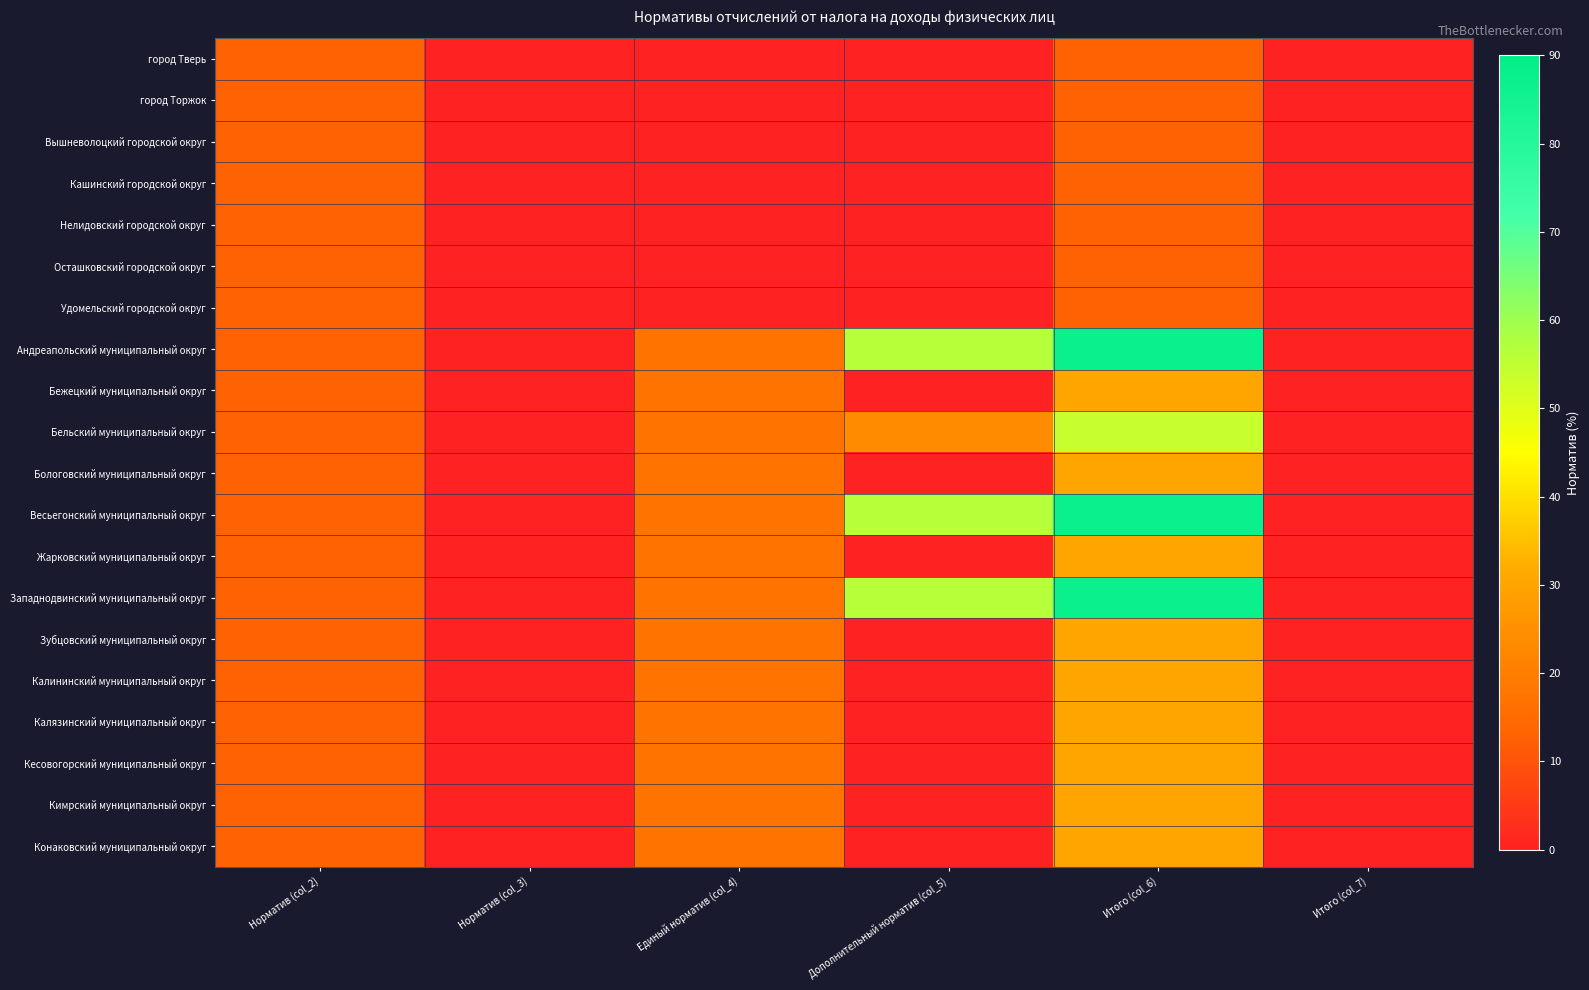

Reading right to left, transcribe all the data shown in this chart.

город Тверь: Итого (col_7)=0.0	Итого (col_6)=13.0	Дополнительный норматив (col_5)=0.0	Единый норматив (col_4)=0.0	Норматив (col_3)=0.0	Норматив (col_2)=13.0
город Торжок: Итого (col_7)=0.0	Итого (col_6)=13.0	Дополнительный норматив (col_5)=0.0	Единый норматив (col_4)=0.0	Норматив (col_3)=0.0	Норматив (col_2)=13.0
Вышневолоцкий городской округ: Итого (col_7)=0.0	Итого (col_6)=13.0	Дополнительный норматив (col_5)=0.0	Единый норматив (col_4)=0.0	Норматив (col_3)=0.0	Норматив (col_2)=13.0
Кашинский городской округ: Итого (col_7)=0.0	Итого (col_6)=13.0	Дополнительный норматив (col_5)=0.0	Единый норматив (col_4)=0.0	Норматив (col_3)=0.0	Норматив (col_2)=13.0
Нелидовский городской округ: Итого (col_7)=0.0	Итого (col_6)=13.0	Дополнительный норматив (col_5)=0.0	Единый норматив (col_4)=0.0	Норматив (col_3)=0.0	Норматив (col_2)=13.0
Осташковский городской округ: Итого (col_7)=0.0	Итого (col_6)=13.0	Дополнительный норматив (col_5)=0.0	Единый норматив (col_4)=0.0	Норматив (col_3)=0.0	Норматив (col_2)=13.0
Удомельский городской округ: Итого (col_7)=0.0	Итого (col_6)=13.0	Дополнительный норматив (col_5)=0.0	Единый норматив (col_4)=0.0	Норматив (col_3)=0.0	Норматив (col_2)=13.0
Андреапольский муниципальный округ: Итого (col_7)=0.0	Итого (col_6)=87.0	Дополнительный норматив (col_5)=56.6	Единый норматив (col_4)=17.4	Норматив (col_3)=0.0	Норматив (col_2)=13.0
Бежецкий муниципальный округ: Итого (col_7)=0.0	Итого (col_6)=30.4	Дополнительный норматив (col_5)=0.0	Единый норматив (col_4)=17.4	Норматив (col_3)=0.0	Норматив (col_2)=13.0
Бельский муниципальный округ: Итого (col_7)=0.0	Итого (col_6)=54.1	Дополнительный норматив (col_5)=23.7	Единый норматив (col_4)=17.4	Норматив (col_3)=0.0	Норматив (col_2)=13.0
Бологовский муниципальный округ: Итого (col_7)=0.0	Итого (col_6)=30.4	Дополнительный норматив (col_5)=0.0	Единый норматив (col_4)=17.4	Норматив (col_3)=0.0	Норматив (col_2)=13.0
Весьегонский муниципальный округ: Итого (col_7)=0.0	Итого (col_6)=87.0	Дополнительный норматив (col_5)=56.6	Единый норматив (col_4)=17.4	Норматив (col_3)=0.0	Норматив (col_2)=13.0
Жарковский муниципальный округ: Итого (col_7)=0.0	Итого (col_6)=30.4	Дополнительный норматив (col_5)=0.0	Единый норматив (col_4)=17.4	Норматив (col_3)=0.0	Норматив (col_2)=13.0
Западнодвинский муниципальный округ: Итого (col_7)=0.0	Итого (col_6)=87.0	Дополнительный норматив (col_5)=56.6	Единый норматив (col_4)=17.4	Норматив (col_3)=0.0	Норматив (col_2)=13.0
Зубцовский муниципальный округ: Итого (col_7)=0.0	Итого (col_6)=30.4	Дополнительный норматив (col_5)=0.0	Единый норматив (col_4)=17.4	Норматив (col_3)=0.0	Норматив (col_2)=13.0
Калининский муниципальный округ: Итого (col_7)=0.0	Итого (col_6)=30.4	Дополнительный норматив (col_5)=0.0	Единый норматив (col_4)=17.4	Норматив (col_3)=0.0	Норматив (col_2)=13.0
Калязинский муниципальный округ: Итого (col_7)=0.0	Итого (col_6)=30.4	Дополнительный норматив (col_5)=0.0	Единый норматив (col_4)=17.4	Норматив (col_3)=0.0	Норматив (col_2)=13.0
Кесовогорский муниципальный округ: Итого (col_7)=0.0	Итого (col_6)=30.4	Дополнительный норматив (col_5)=0.0	Единый норматив (col_4)=17.4	Норматив (col_3)=0.0	Норматив (col_2)=13.0
Кимрский муниципальный округ: Итого (col_7)=0.0	Итого (col_6)=30.4	Дополнительный норматив (col_5)=0.0	Единый норматив (col_4)=17.4	Норматив (col_3)=0.0	Норматив (col_2)=13.0
Конаковский муниципальный округ: Итого (col_7)=0.0	Итого (col_6)=30.4	Дополнительный норматив (col_5)=0.0	Единый норматив (col_4)=17.4	Норматив (col_3)=0.0	Норматив (col_2)=13.0